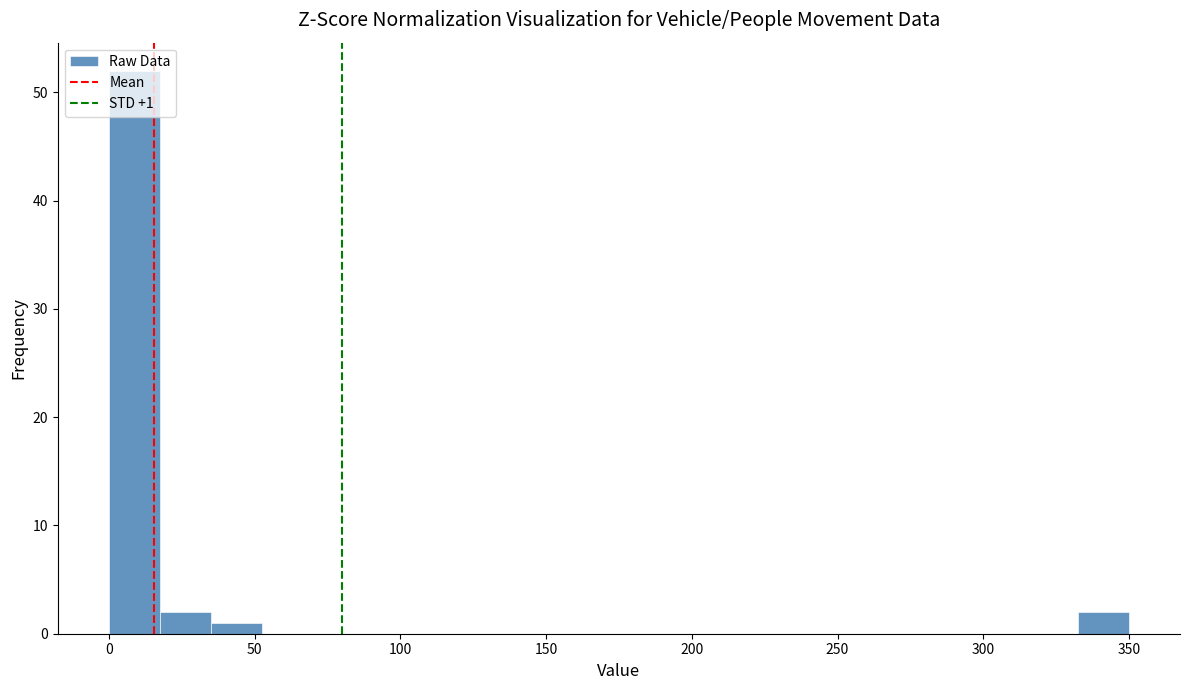

Around what value on the x-axis is the tallest bar? Give the approximate position of its centre, as read against the axis.

10